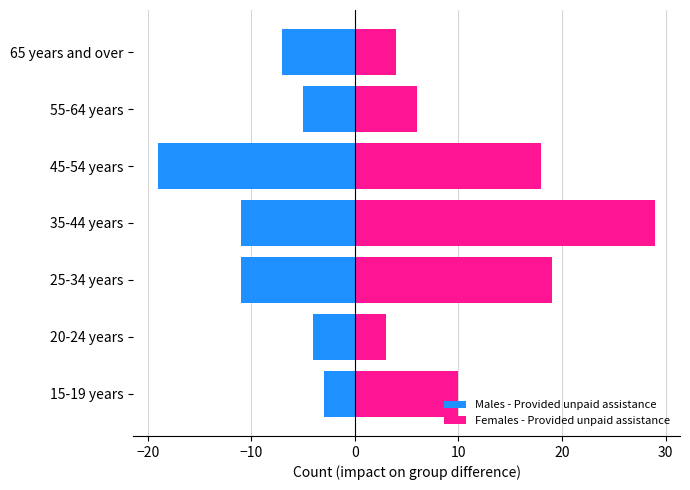

What are all the series names shown in the legend?

Males - Provided unpaid assistance, Females - Provided unpaid assistance